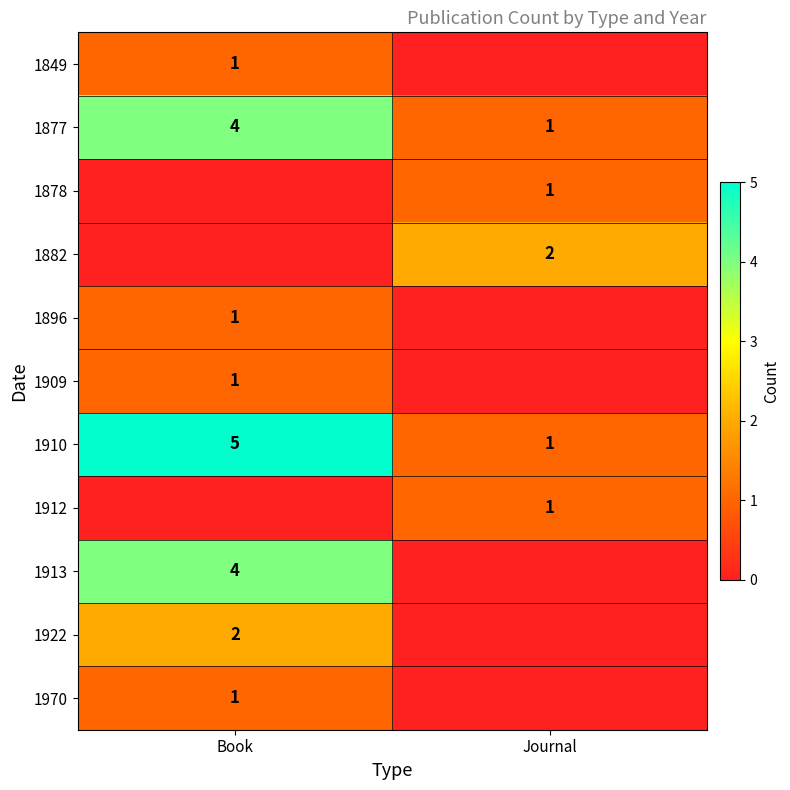

At how many categories does at least one series exceed 0?

2